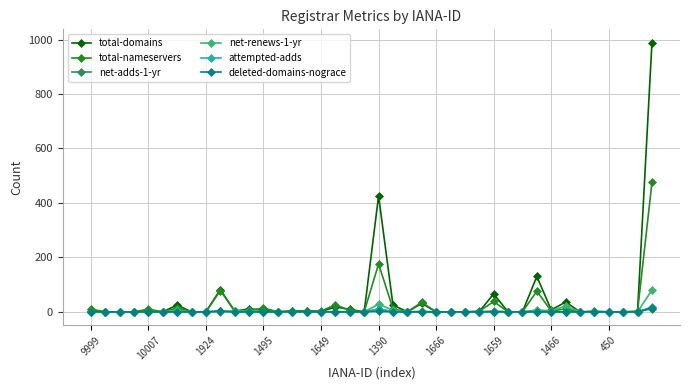

What is the greatest value displayed?

988